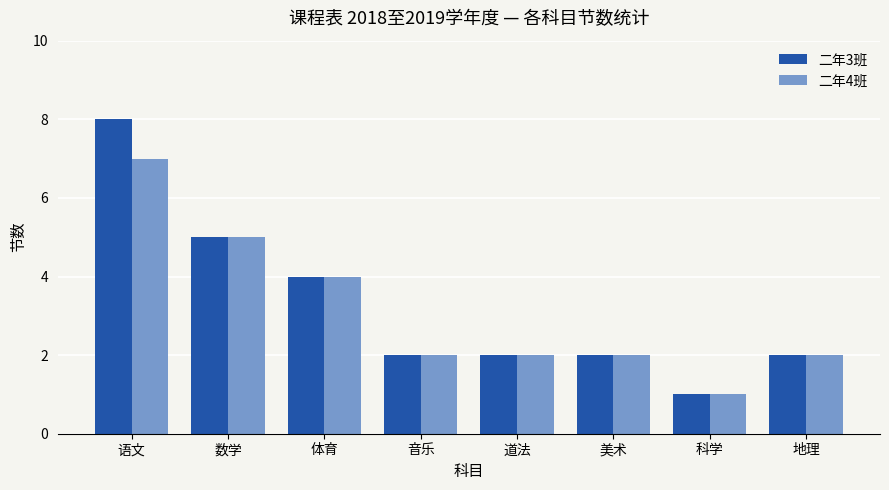

At which category is the sum across all series the highest?

语文